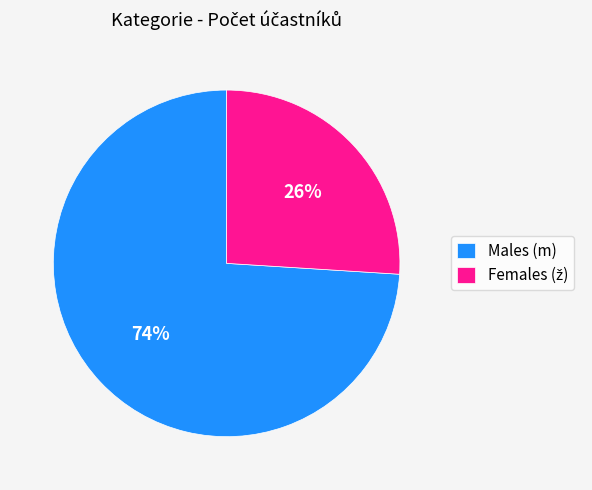

Which category has the biggest portion of the pie?

Males (m)